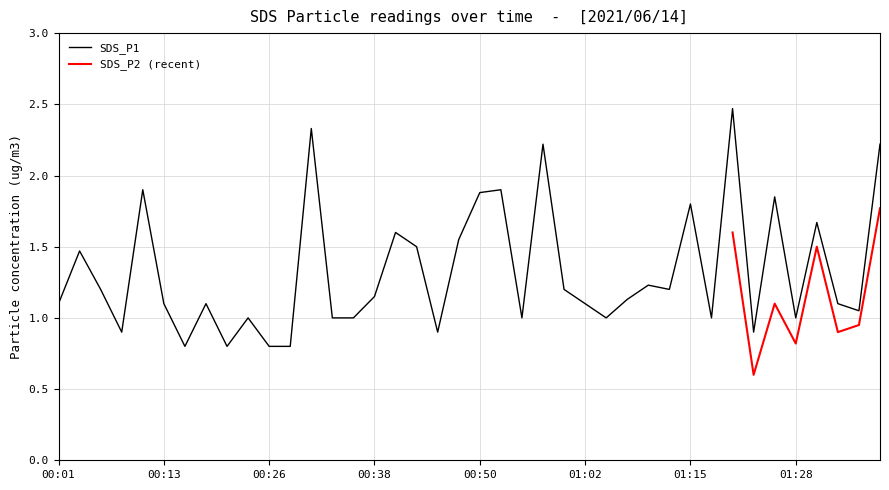

At which category does the data reach its first local valley?

00:08